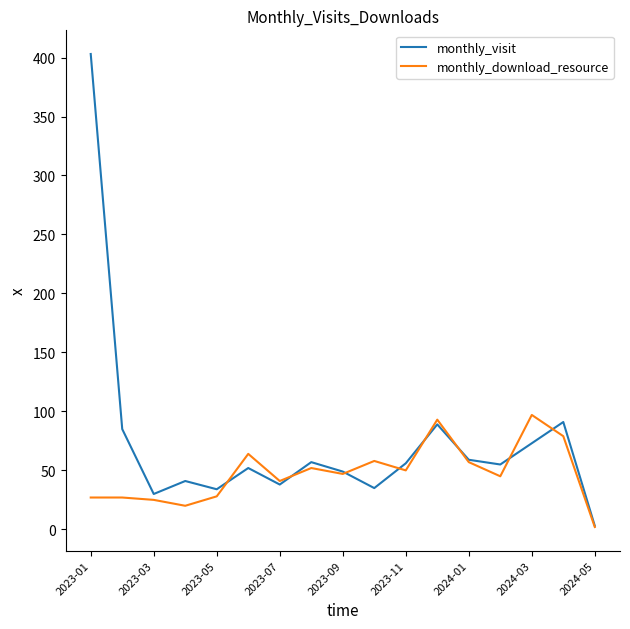

What is the difference between the second highest and minimum values in the monthly_download_resource series?

91